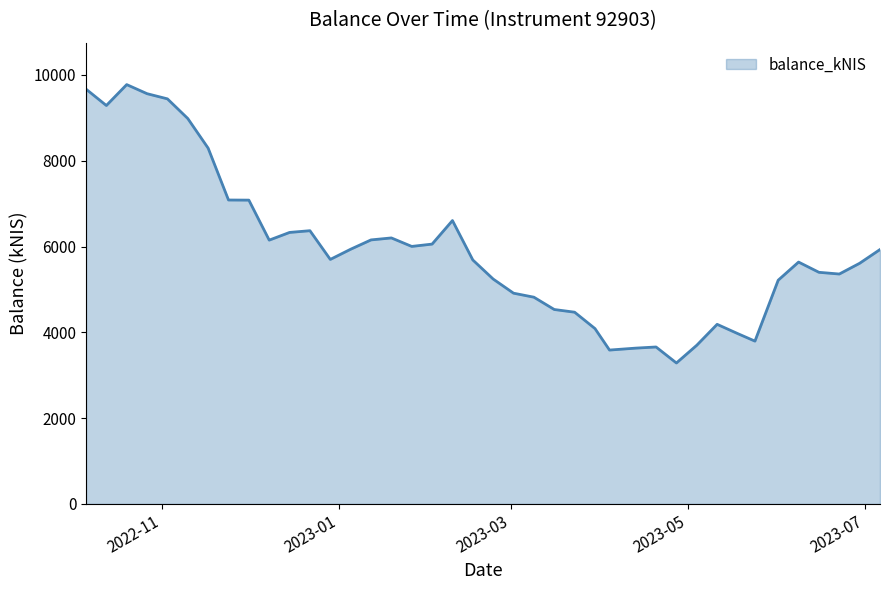

What is the maximum value shown in the chart?

9774.2